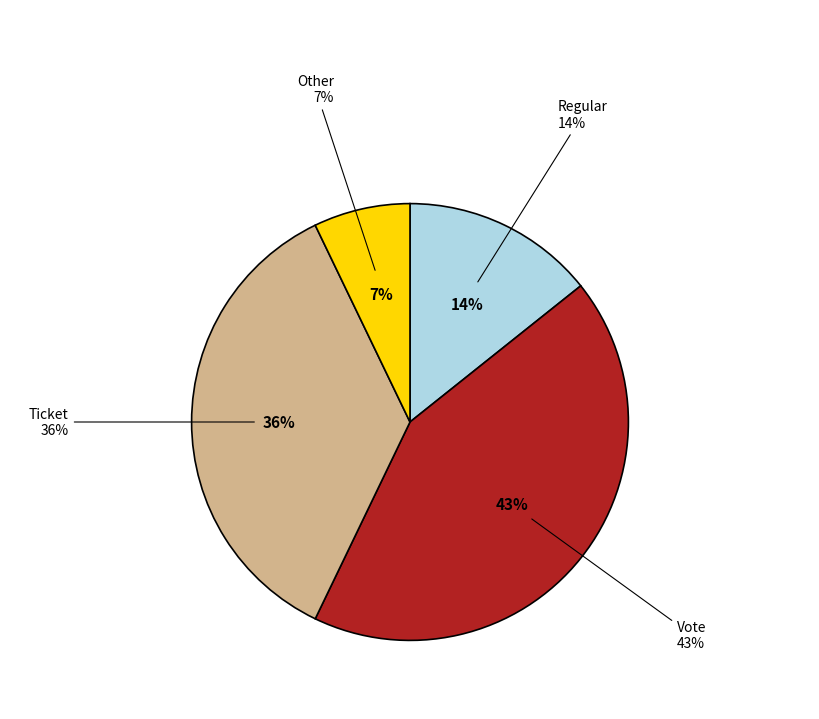

To the nearest percent, what is the average slice percentage?

25%